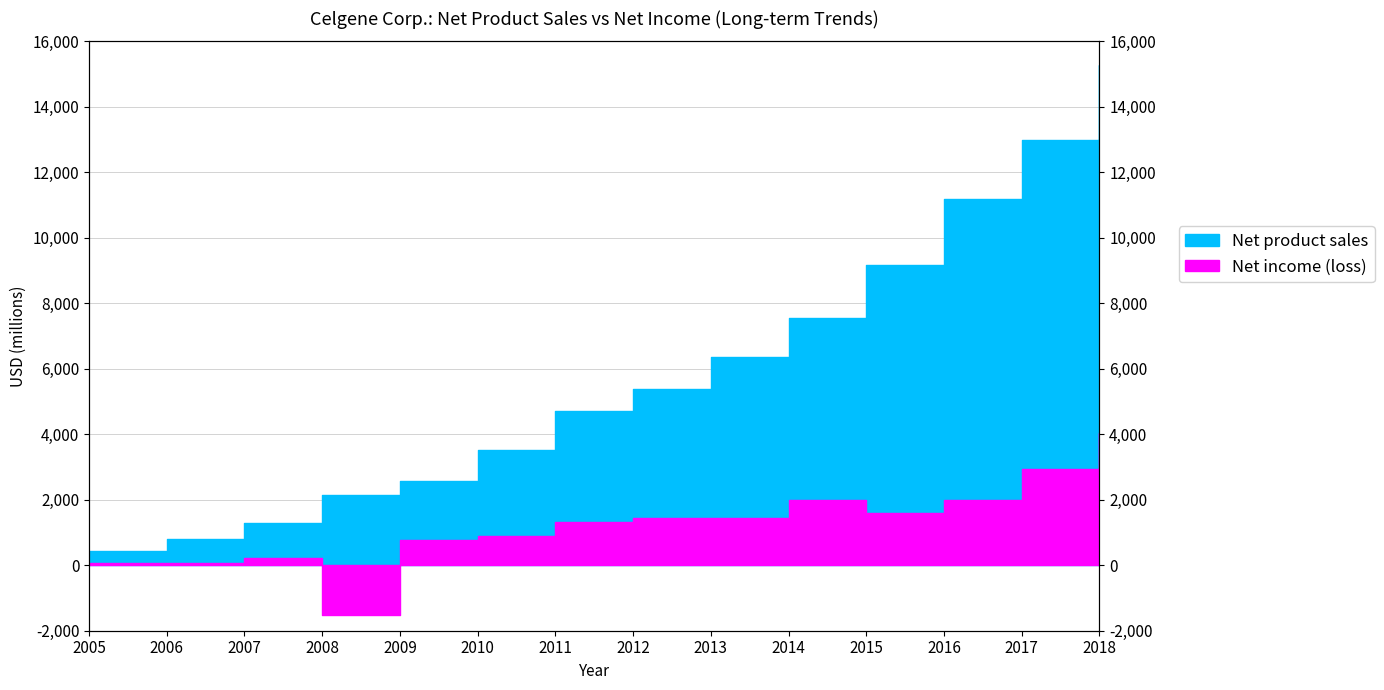

At which label does Net income (loss) first exceed 1450?

2012